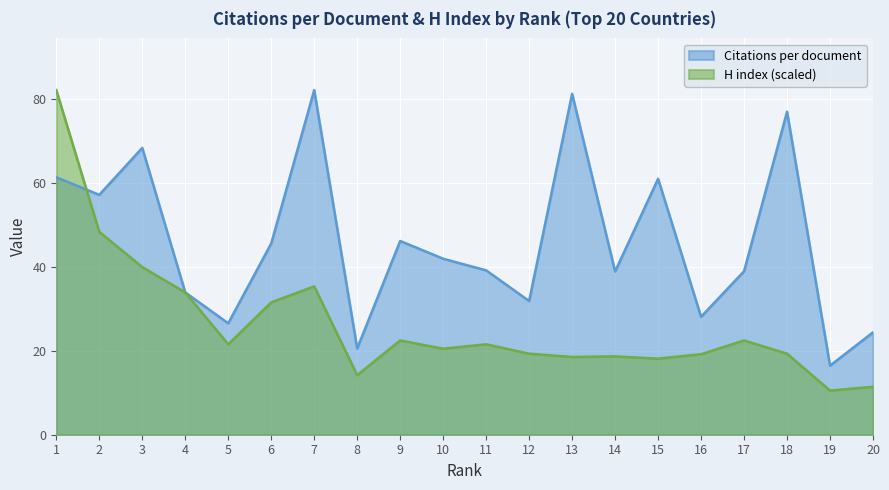

What value does the H index series have at 15?

18.1